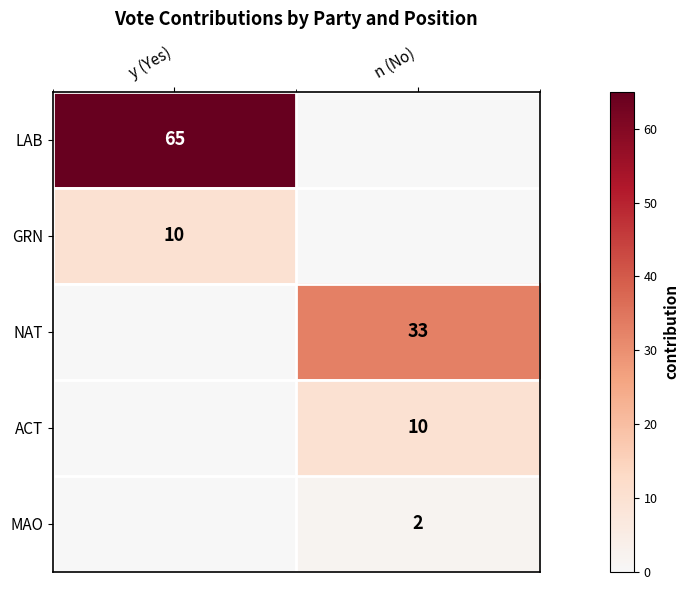

Is the value of NAT at n (No) greater than the value of ACT at n (No)?

Yes